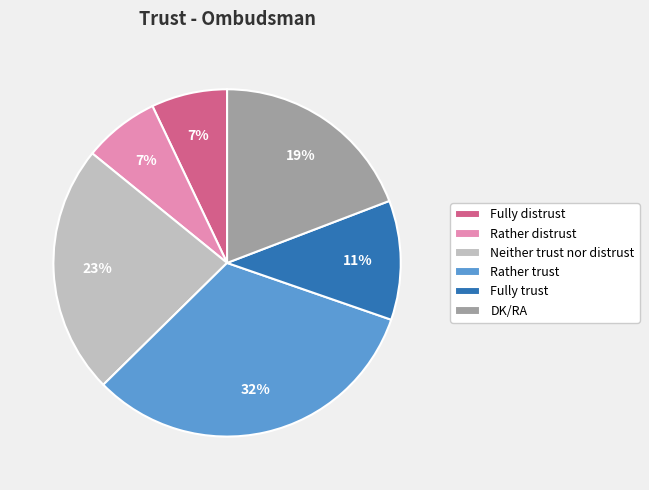

To the nearest percent, what is the difference between the largest and smallest slice percentages?

25%